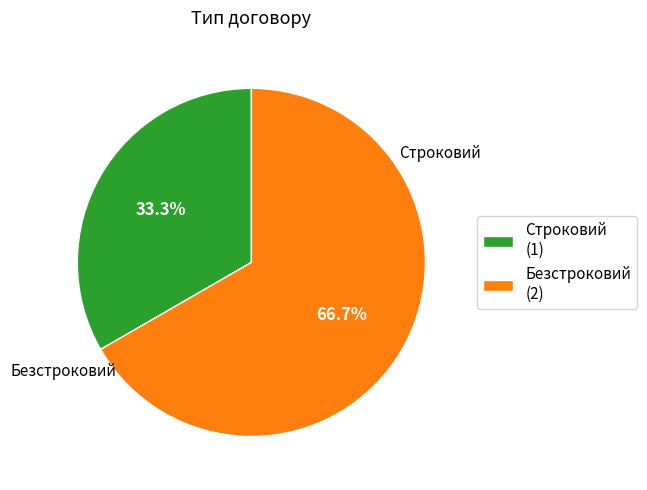

The Строковий slice represents 42% of the pie. True or false?

False